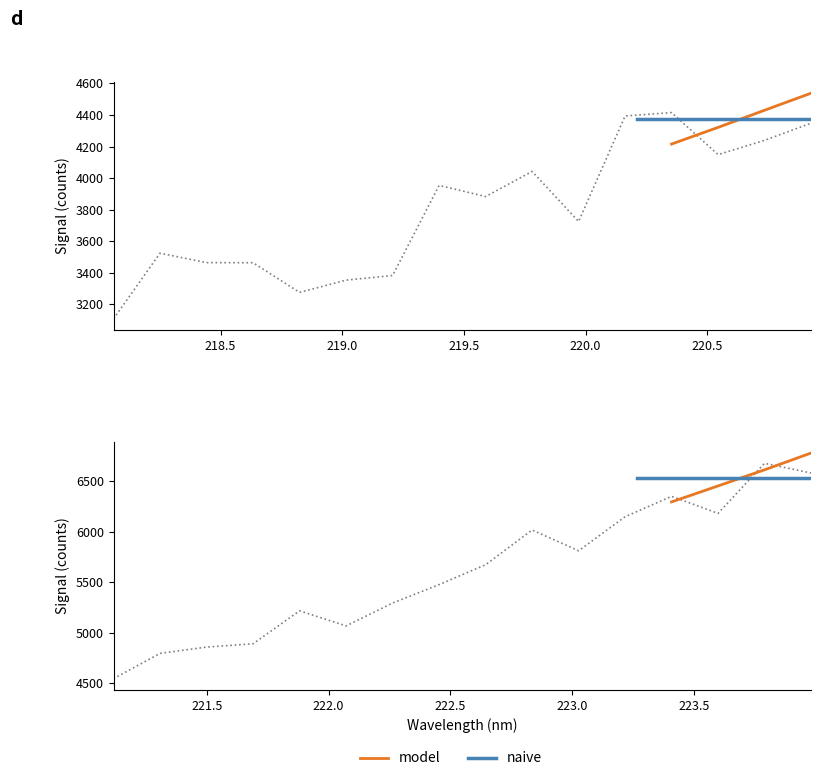

How many values in the y series are below 4660?

16